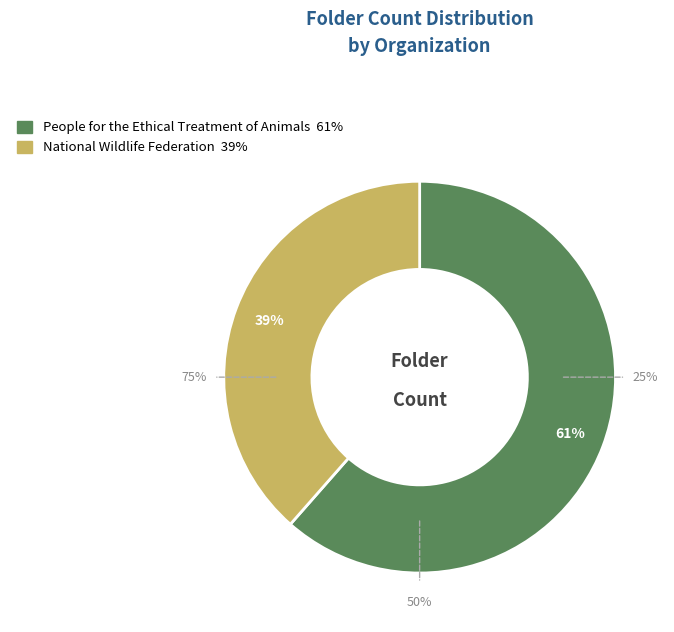

Is it true that National Wildlife Federation is 39% of the pie?

True